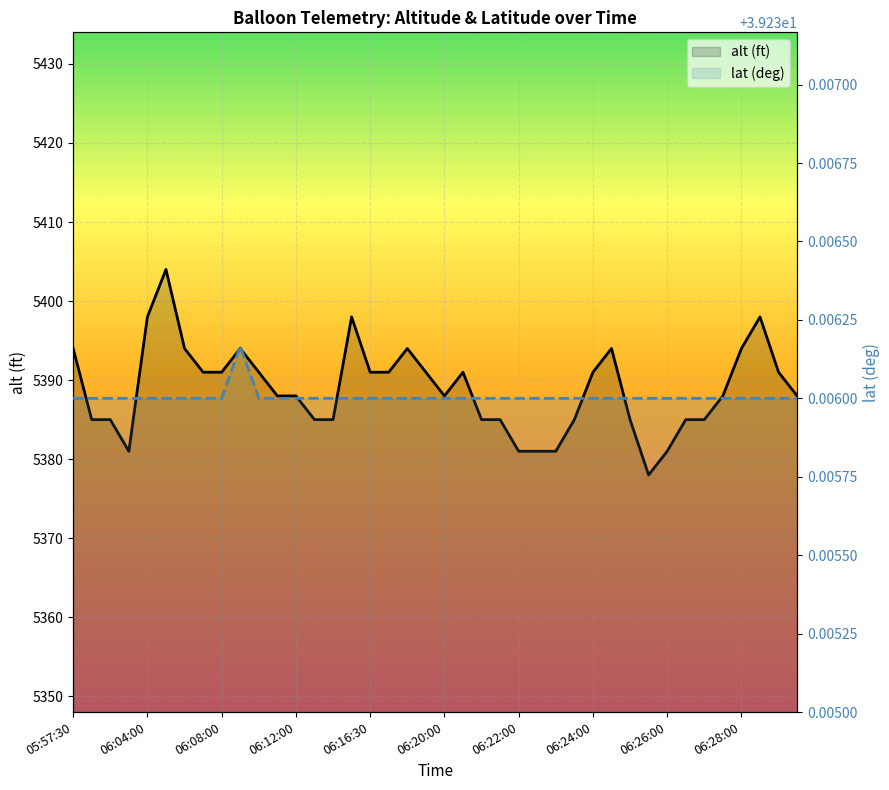

How many data points in alt (ft) are less than 5388?

16